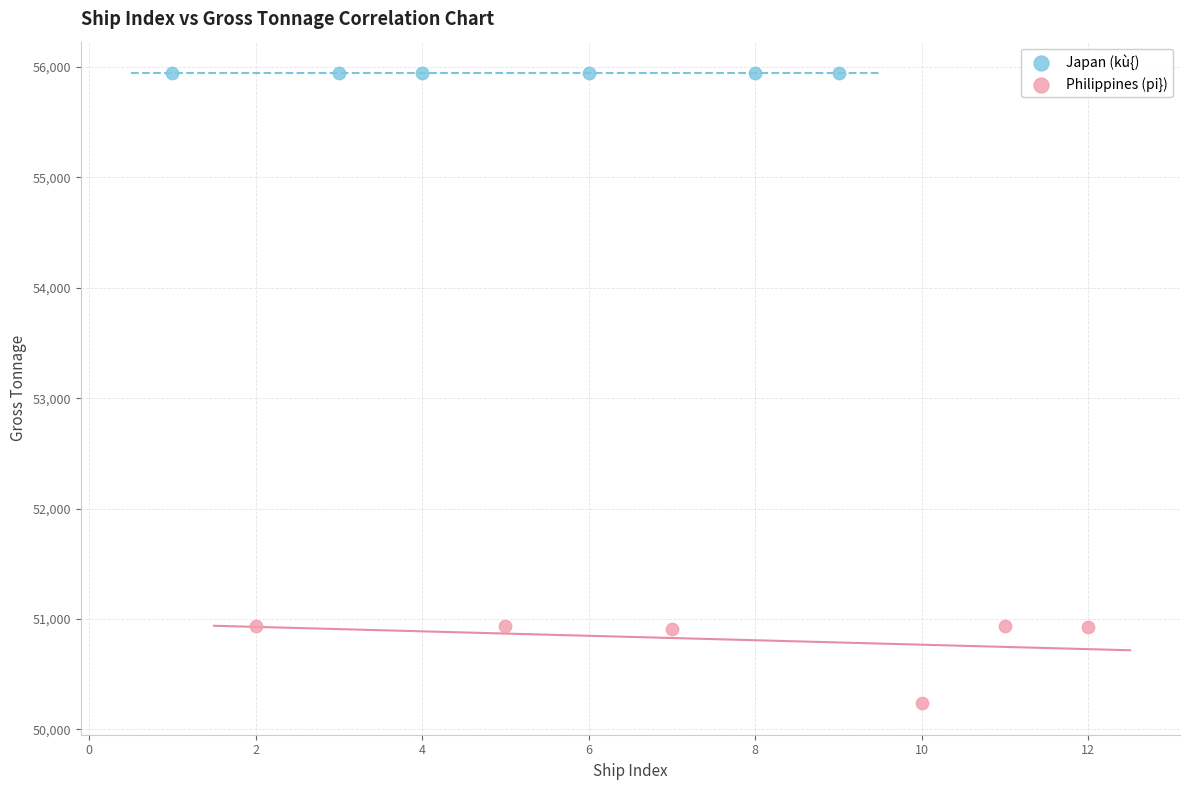

Which series contains the lowest Y value?

Philippines (pi})